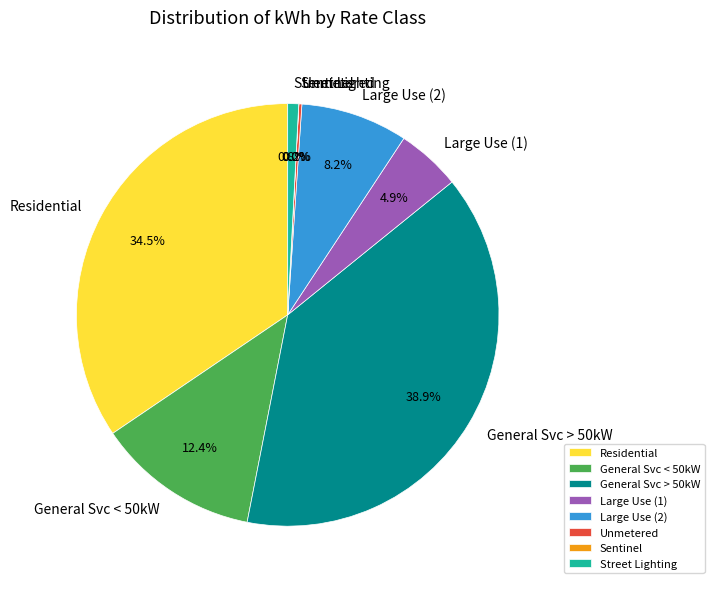

The Residential slice represents 28% of the pie. True or false?

False